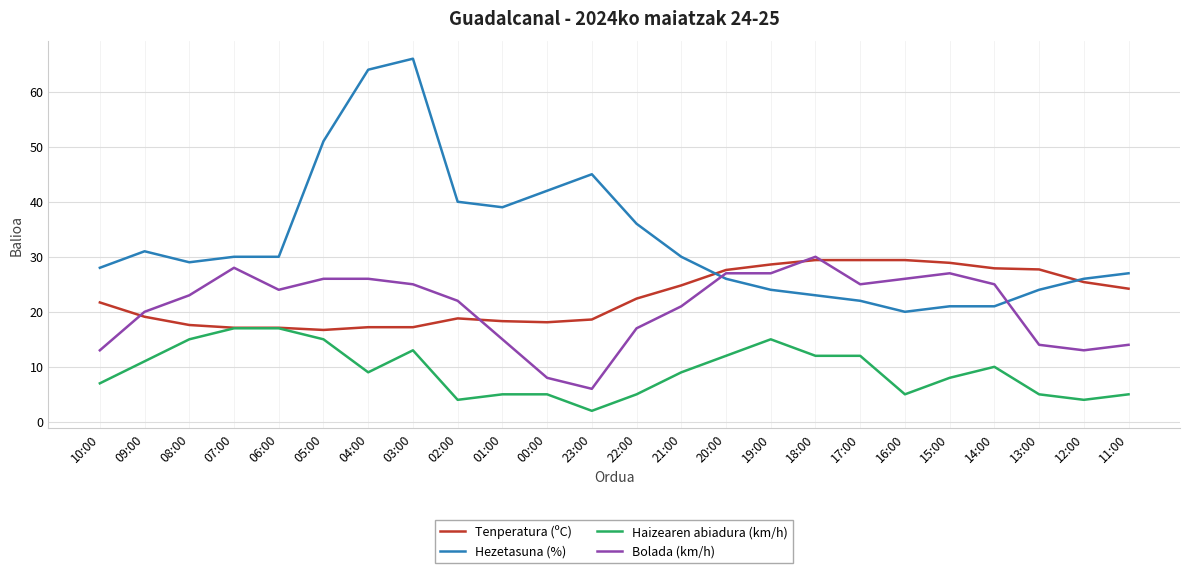

What is the difference between the maximum and minimum values in the Hezetasuna (%) series?

46.0